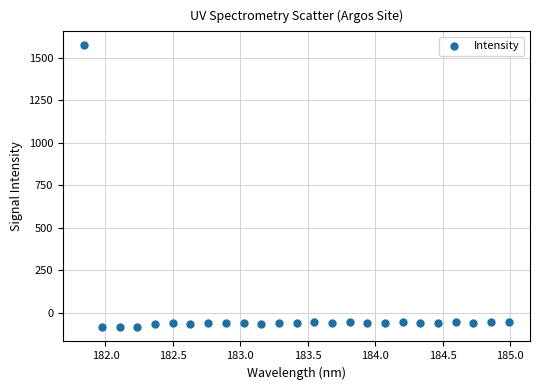

What is the range of X values (max minus min)?

3.1